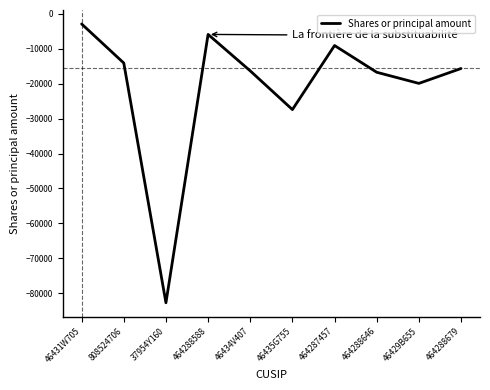

Reading left to right, list all the values displayed in this chart.

46431W705=-2911	808524706=-14098	37954Y160=-82704	464288588=-5907	46434V407=-16345	46435G755=-27420	464287457=-9086	464288646=-16739	46429B655=-19924	464288679=-15662